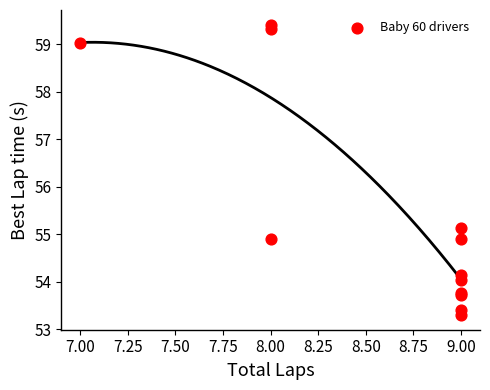

What Y value in the scatter plot is closest to 56?

55.1